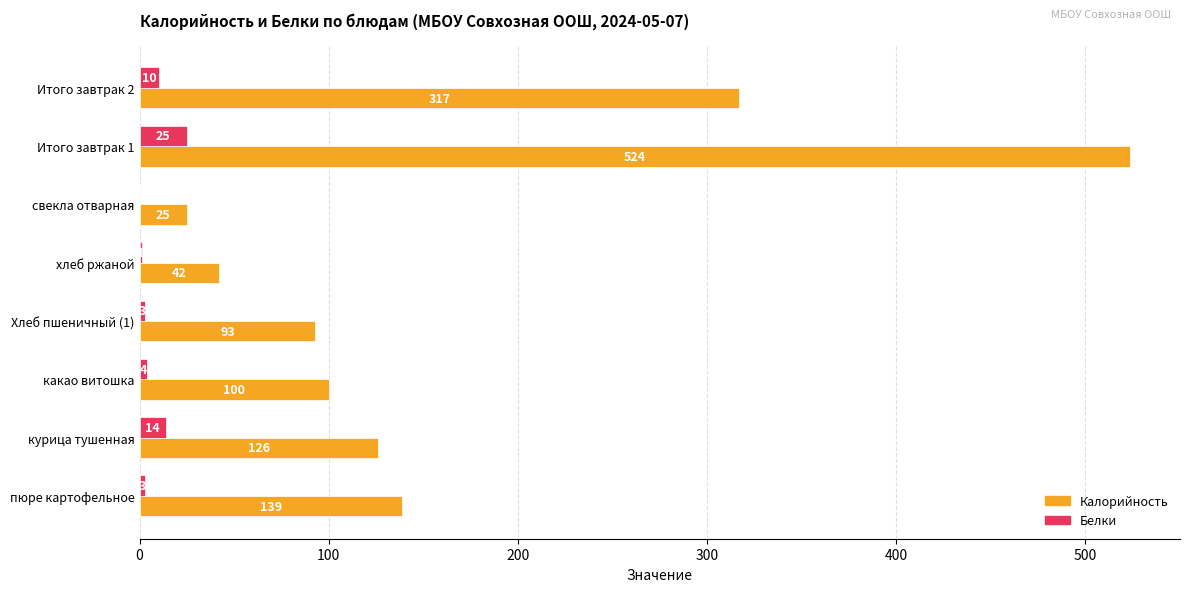

At which label does Белки reach its peak?

Итого завтрак 1